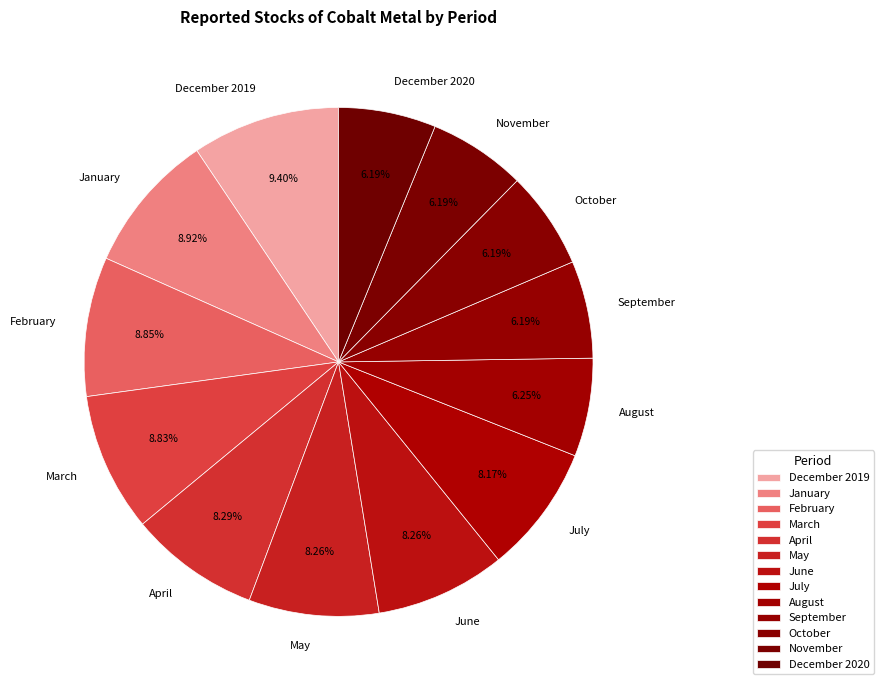

Is it true that May is 1% of the pie?

False